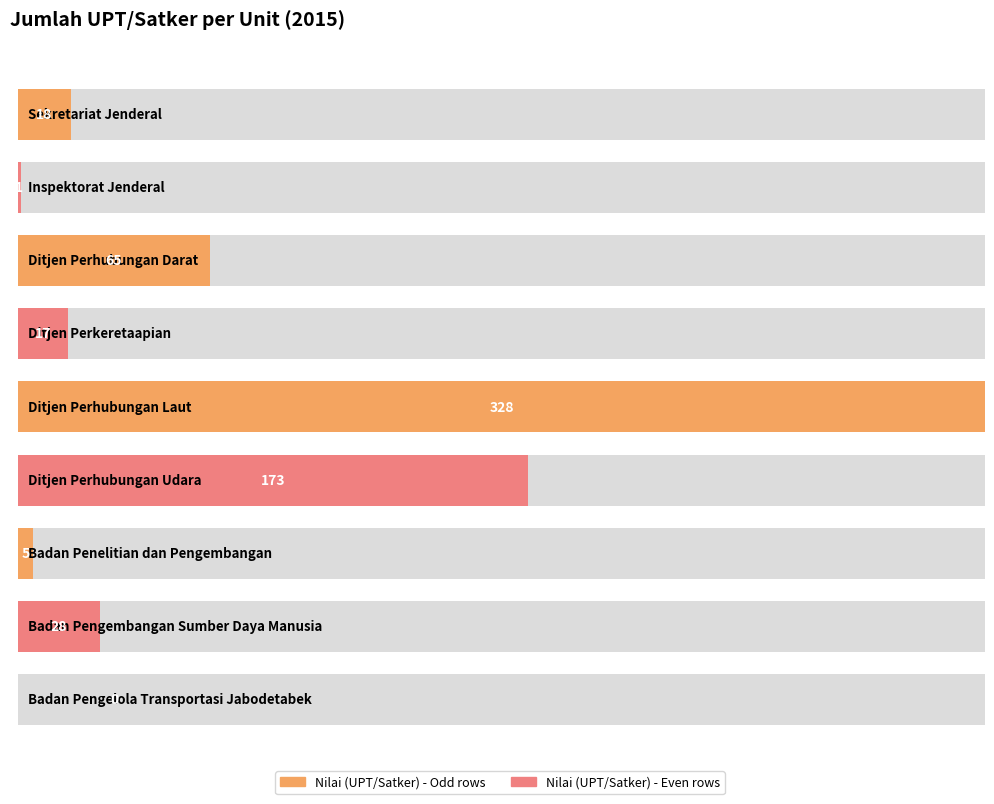

How many values are above zero?

8